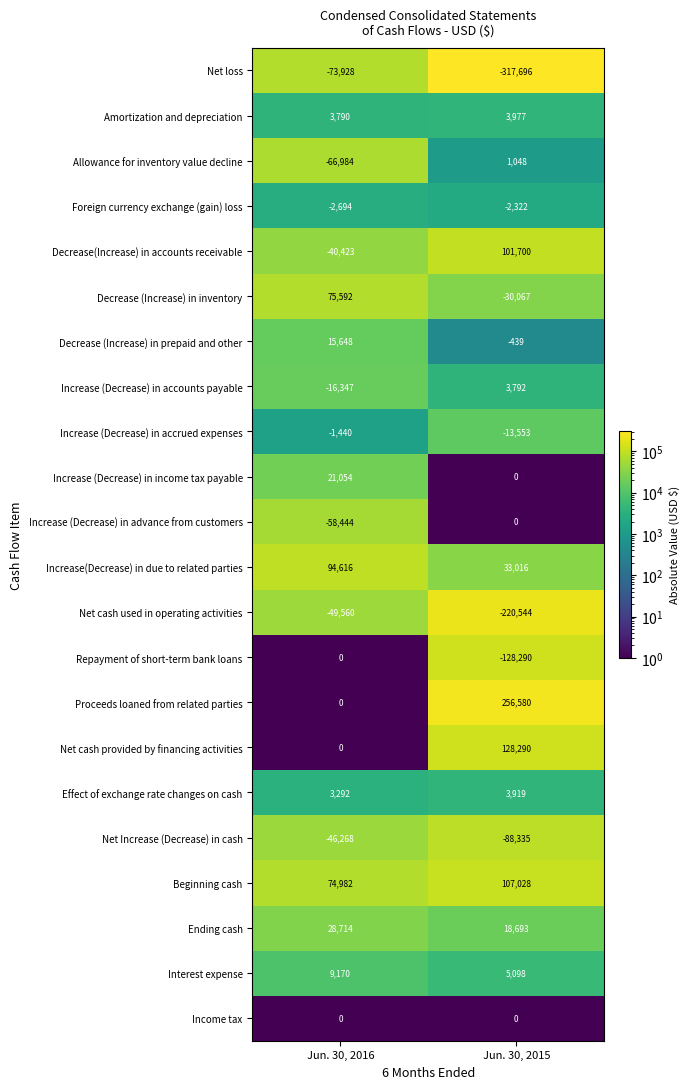

At which label is Decrease(Increase) in accounts receivable closest to 30638?

Jun. 30, 2016